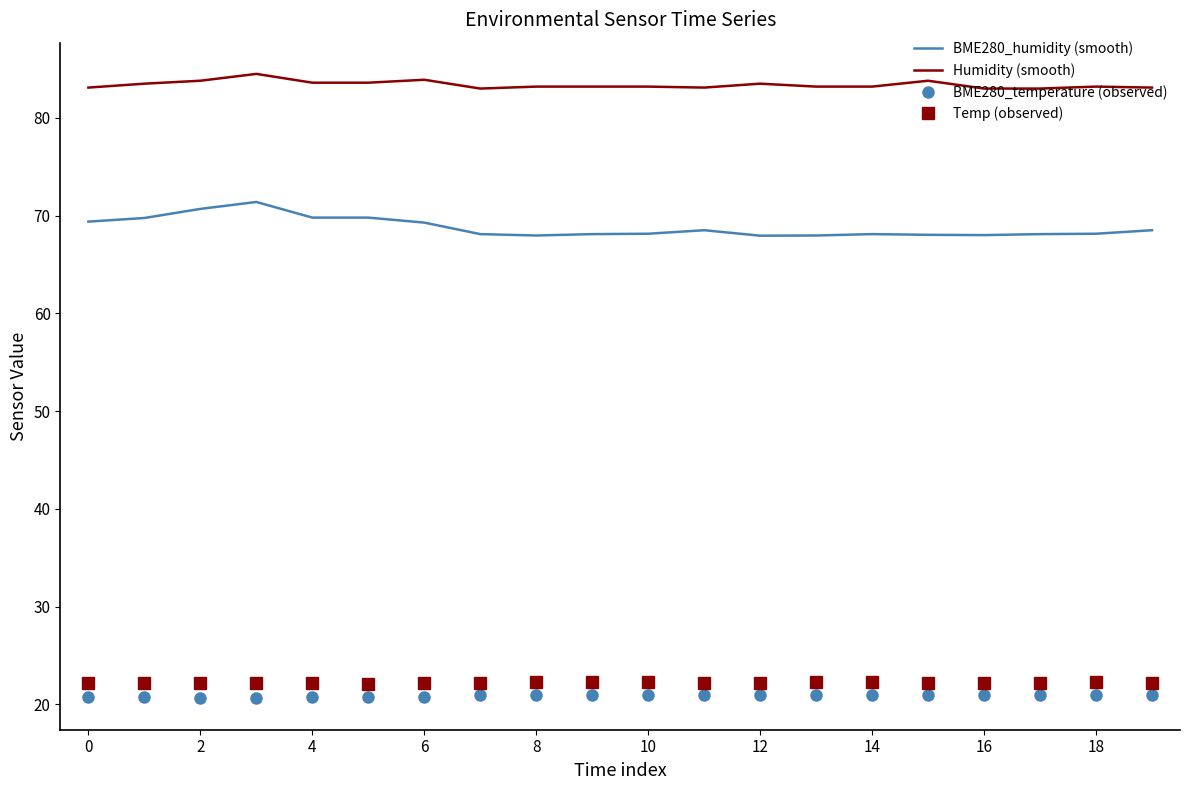

What is the sum of all BME280_temperature (observed) values?

417.4